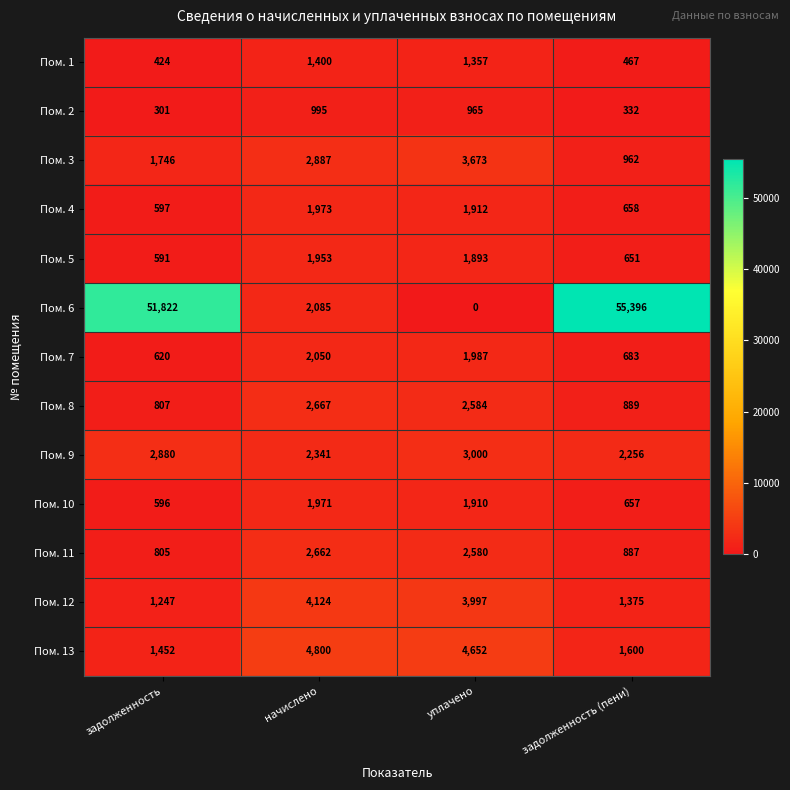

What is the difference between the maximum and minimum values in the Пом. 4 series?

1376